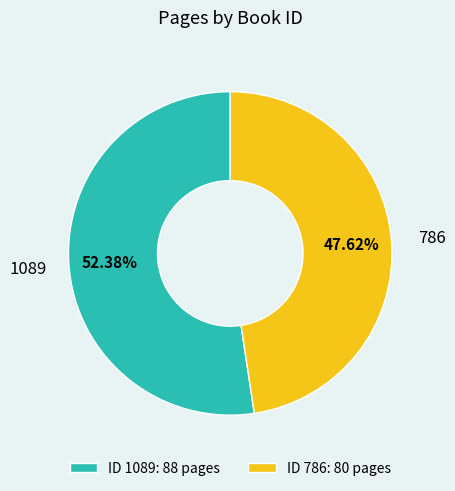

Which slice is the largest?

1089